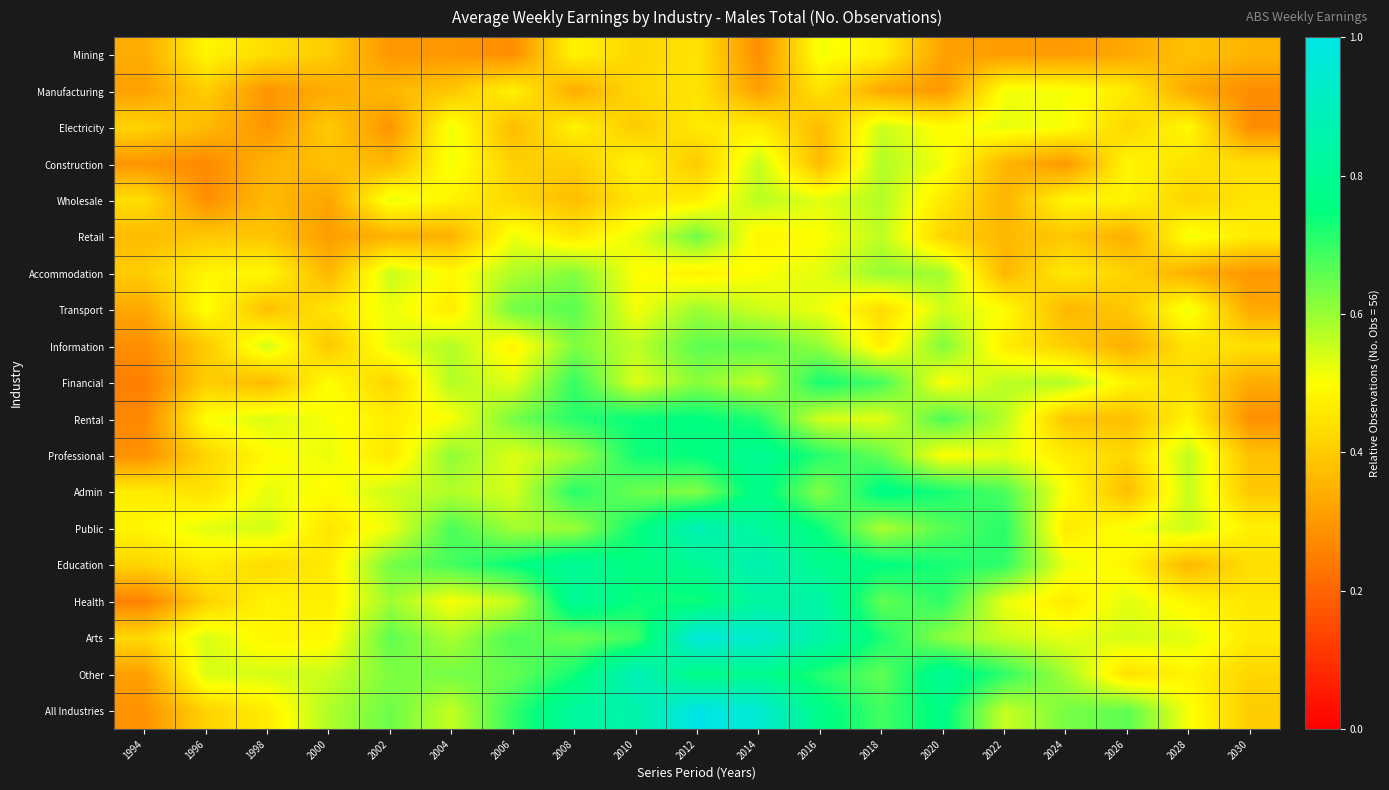

What is the spread (max minus min) of values at 1994?

0.2